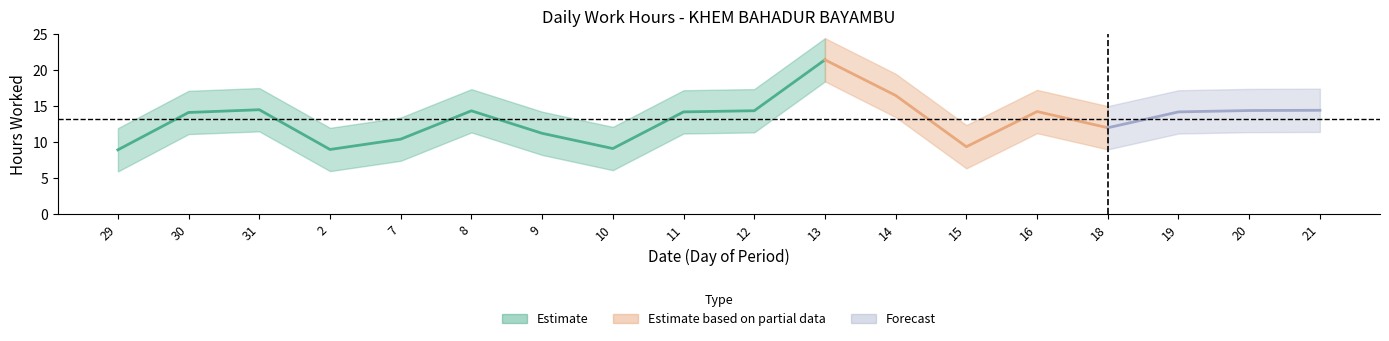

What is the average value?

13.1